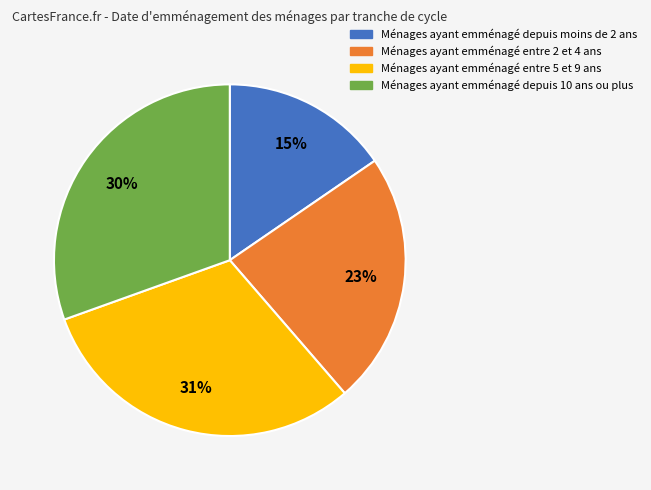

True or false: Ménages ayant emménagé depuis 10 ans ou plus accounts for 30% of the total.

True